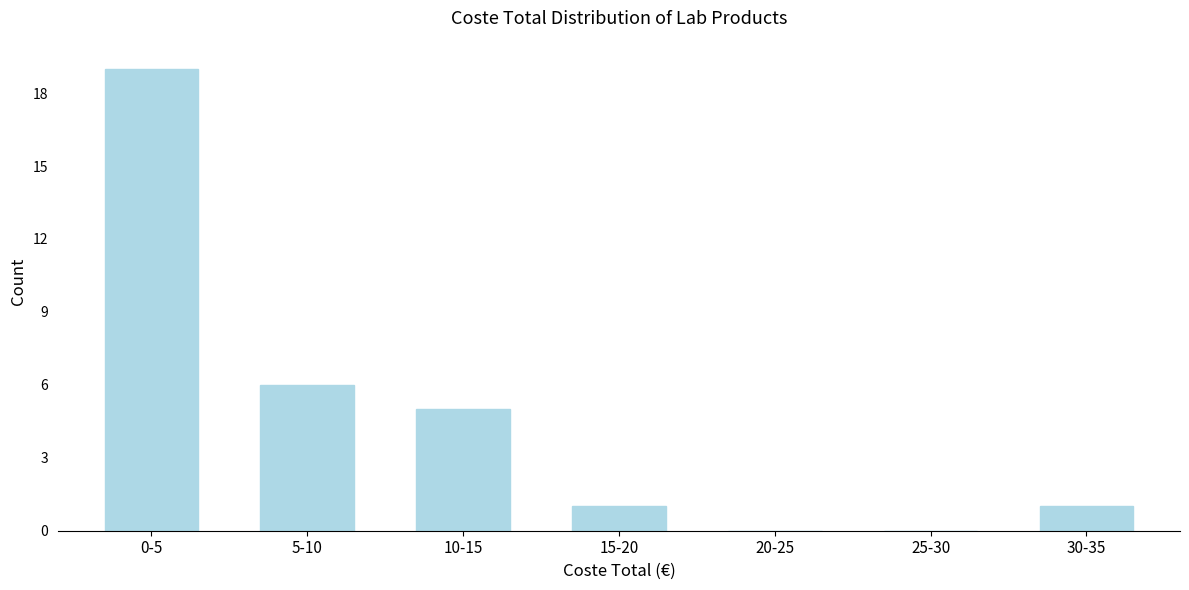

Reading left to right, extract all data points from this chart.

0-5=19	5-10=6	10-15=5	15-20=1	20-25=0	25-30=0	30-35=1